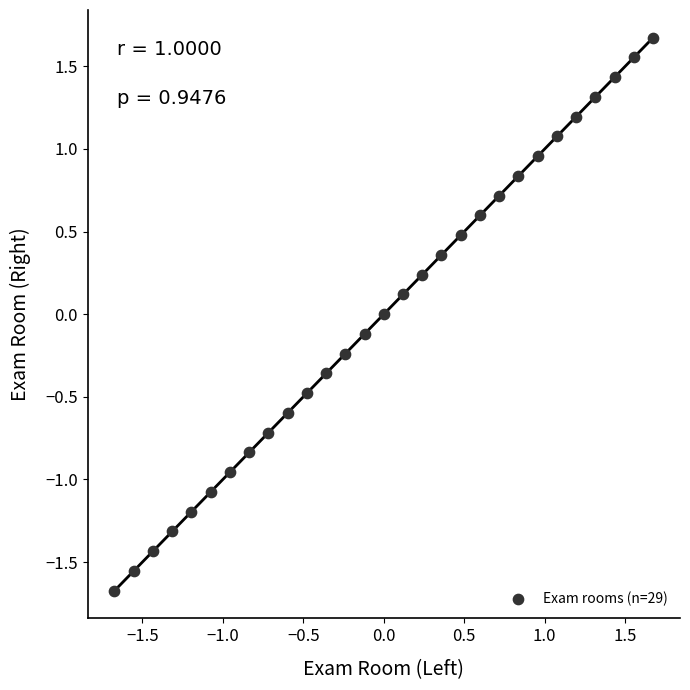

What is the range of X values (max minus min)?

3.3